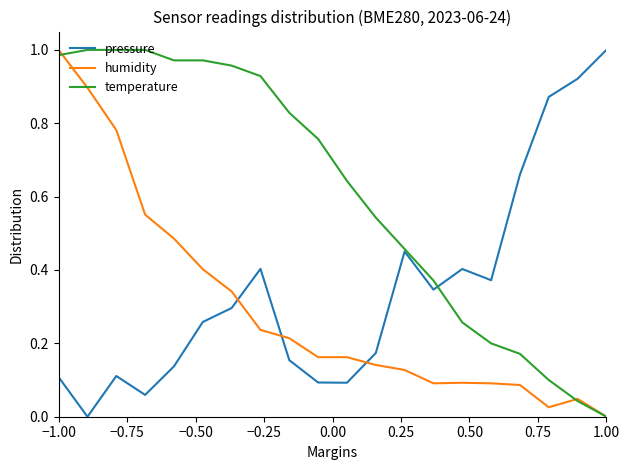

How many intersections are there between pressure and humidity?

3